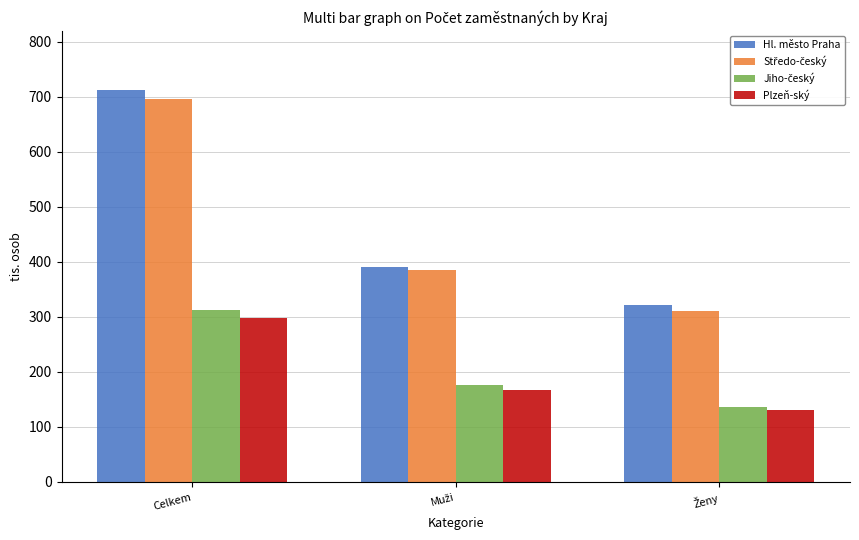

How many bars are there in total?

12